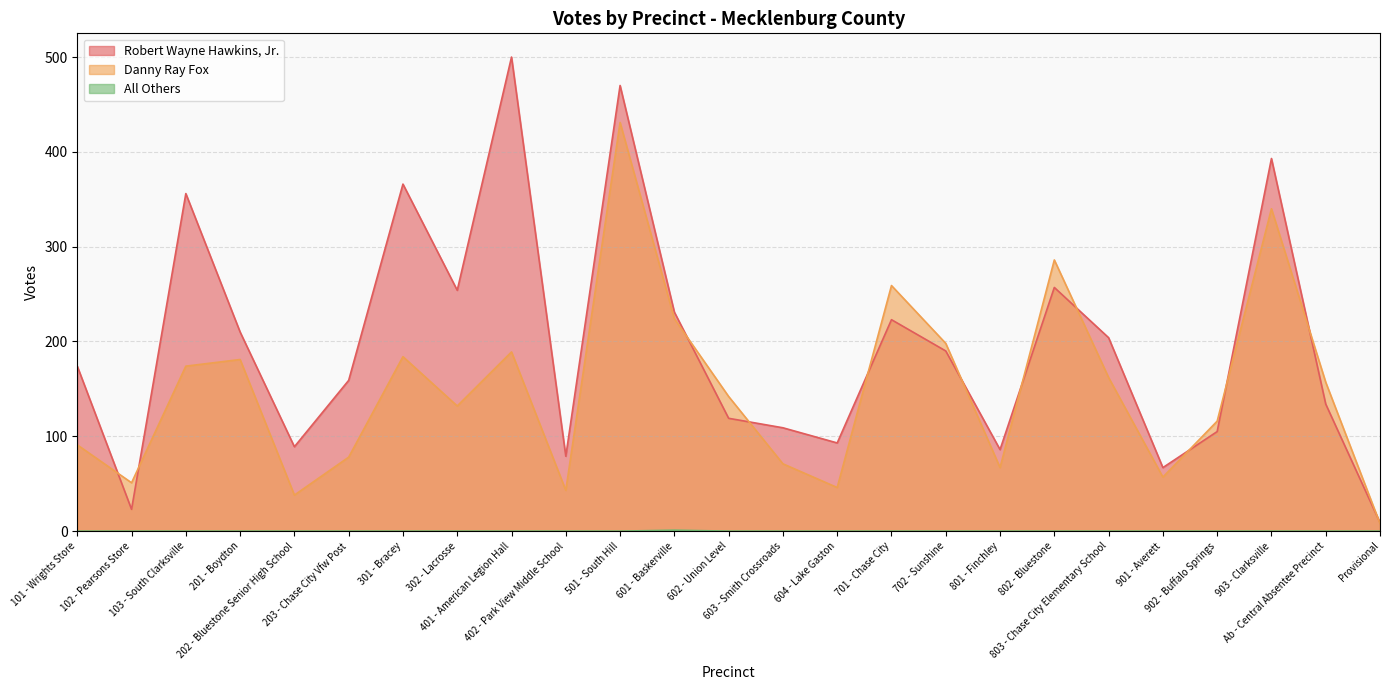

What is the spread (max minus min) of values at 602 - Union Level?

142